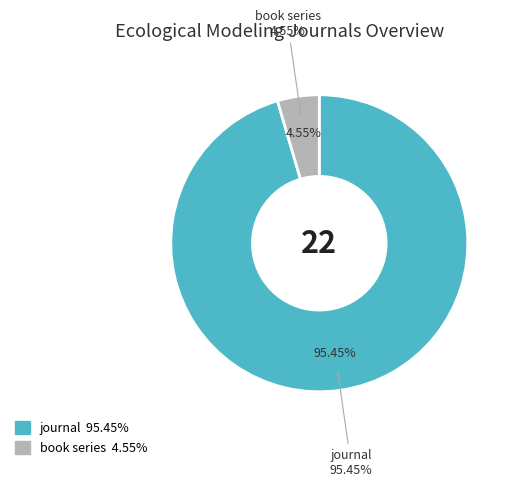

Which category has the biggest portion of the pie?

journal